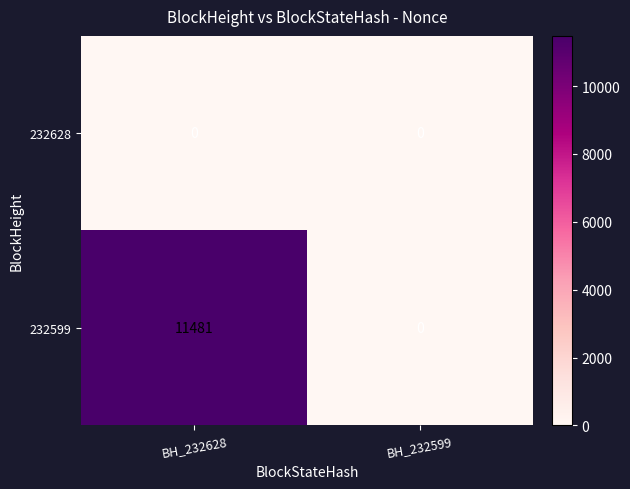

Which series changed the most between BH_232628 and BH_232599?

232599